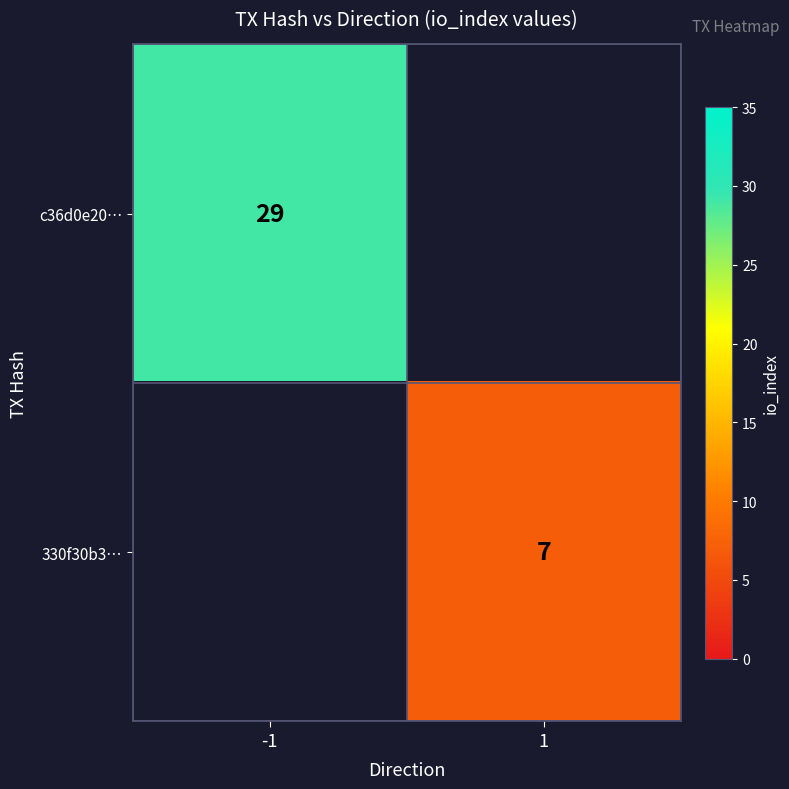

What is the total value across all series at 1?

7